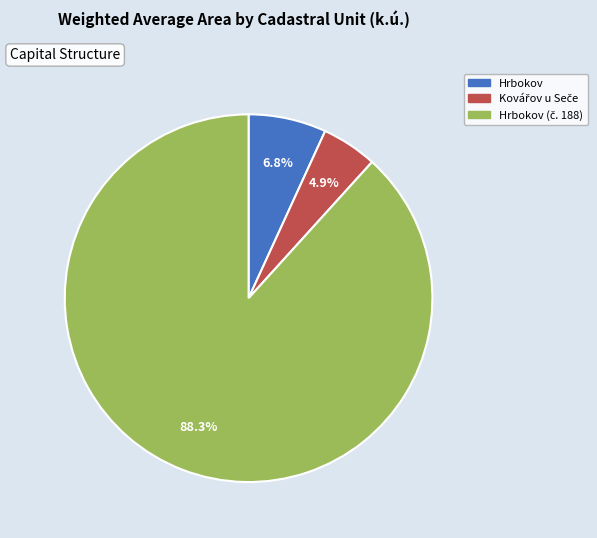

Is there a majority slice in this chart?

Yes